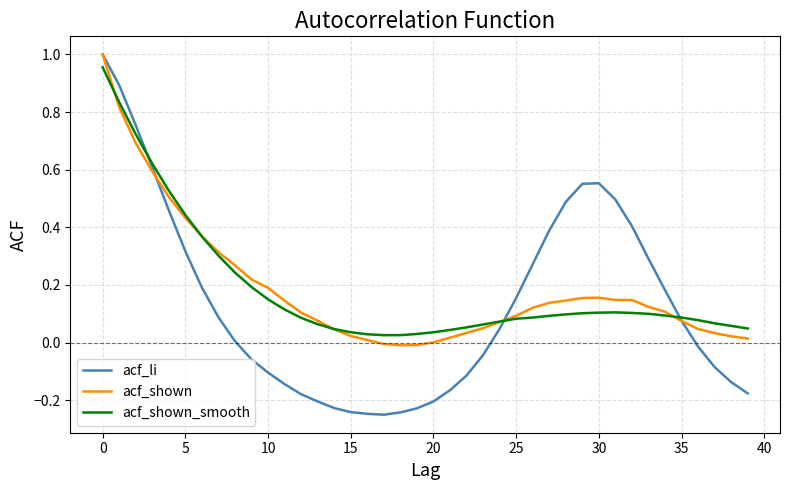

Which series has the largest range (max minus min)?

acf_li